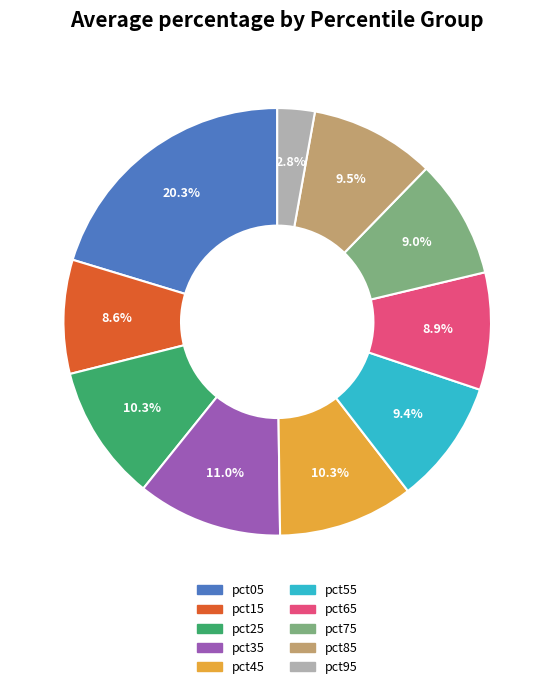

What portion of the pie excludes pct25?

89.7%